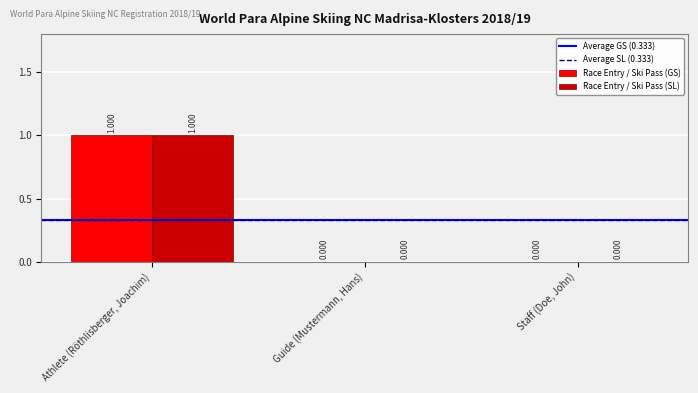

At which category is the sum across all series the highest?

Athlete (Röthlisberger, Joachim)